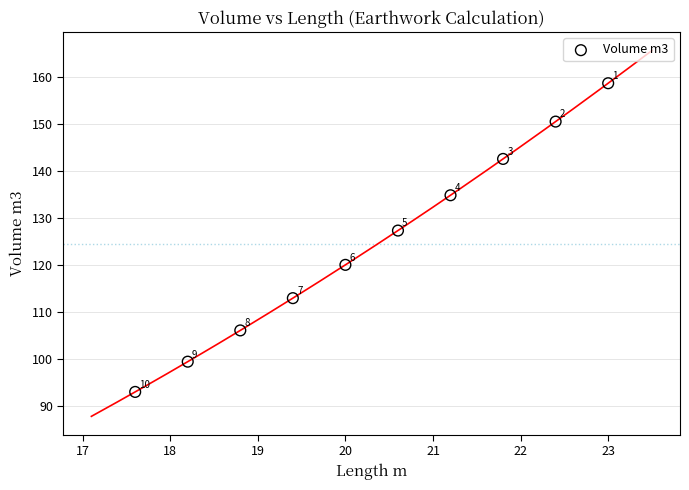

What is the range of X values (max minus min)?

5.4